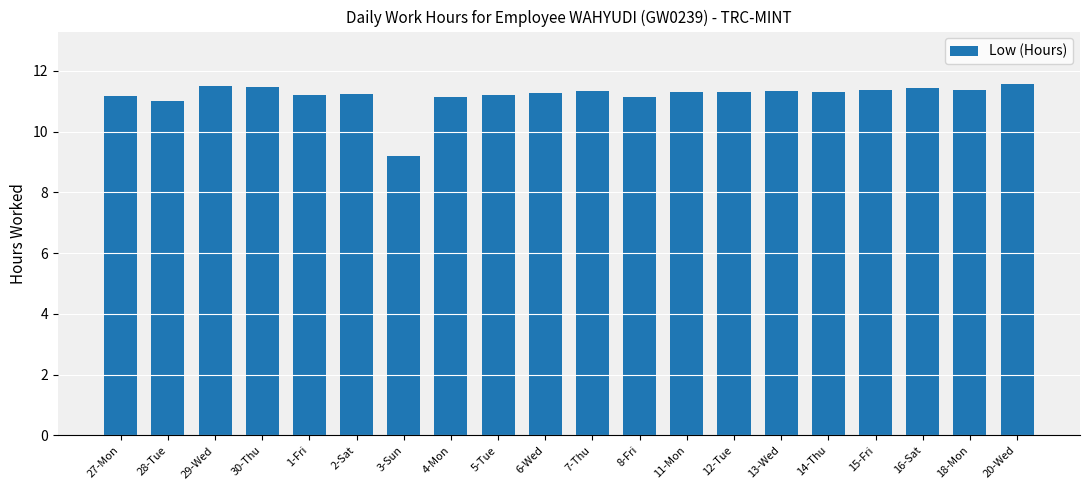

Approximately how many times larger is the value at 30-Thu compared to 5-Tue?

1.0